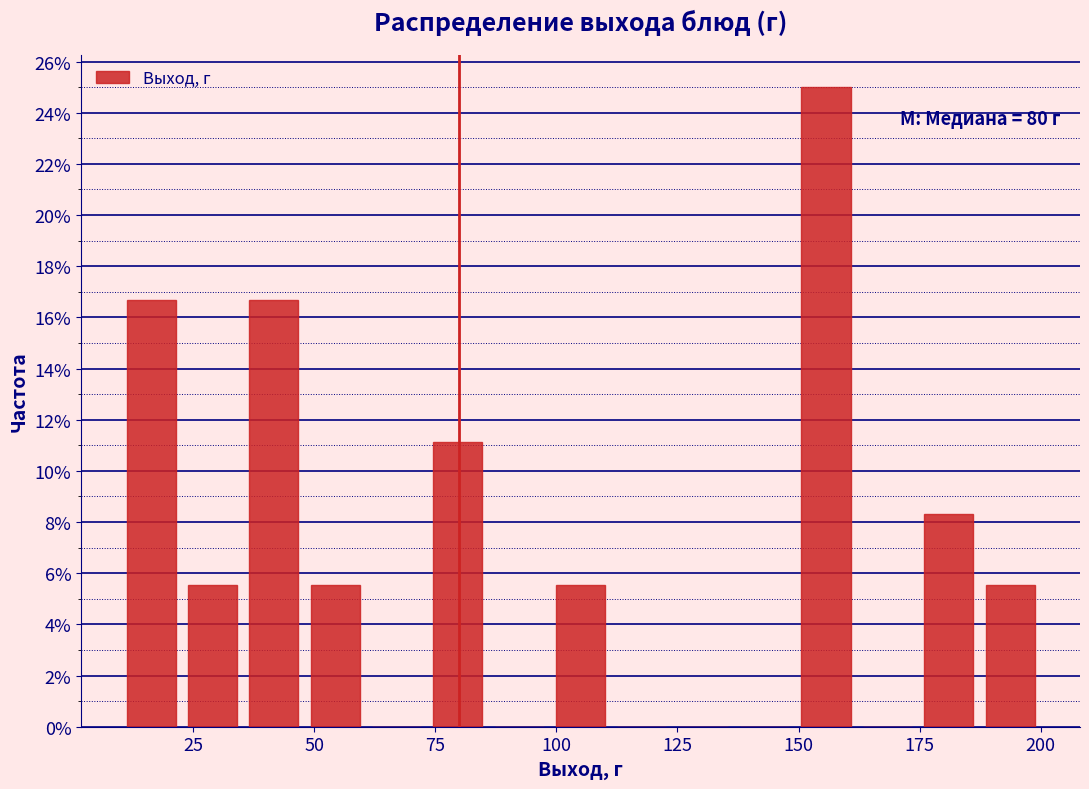

Around what value on the x-axis is the tallest bar? Give the approximate position of its centre, as read against the axis.

155